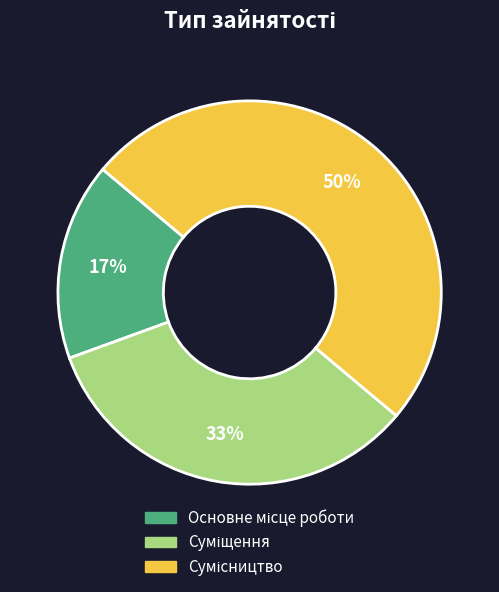

To the nearest percent, what is the difference between the largest and smallest slice percentages?

33%